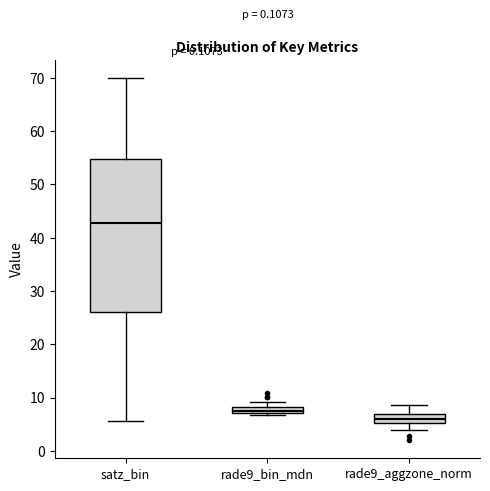

Comparing the boxes themselves (not the whiskers), which one is the tallest?

satz_bin